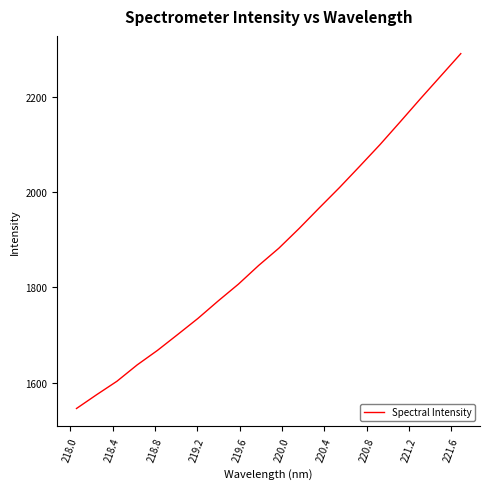

What is the greatest value displayed?

2290.9